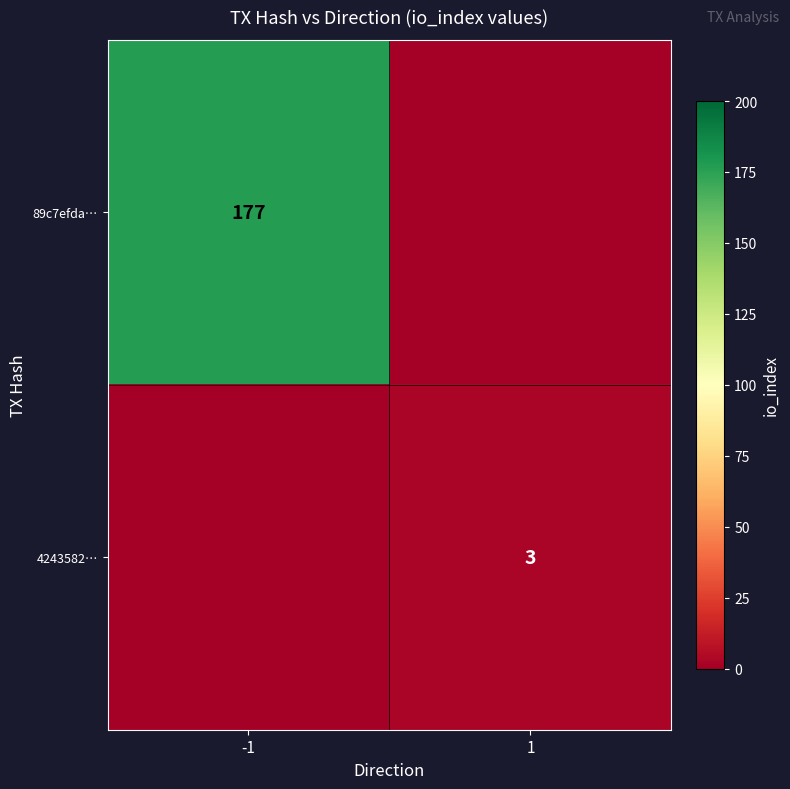

What is the difference between the highest and lowest values at 1?

3